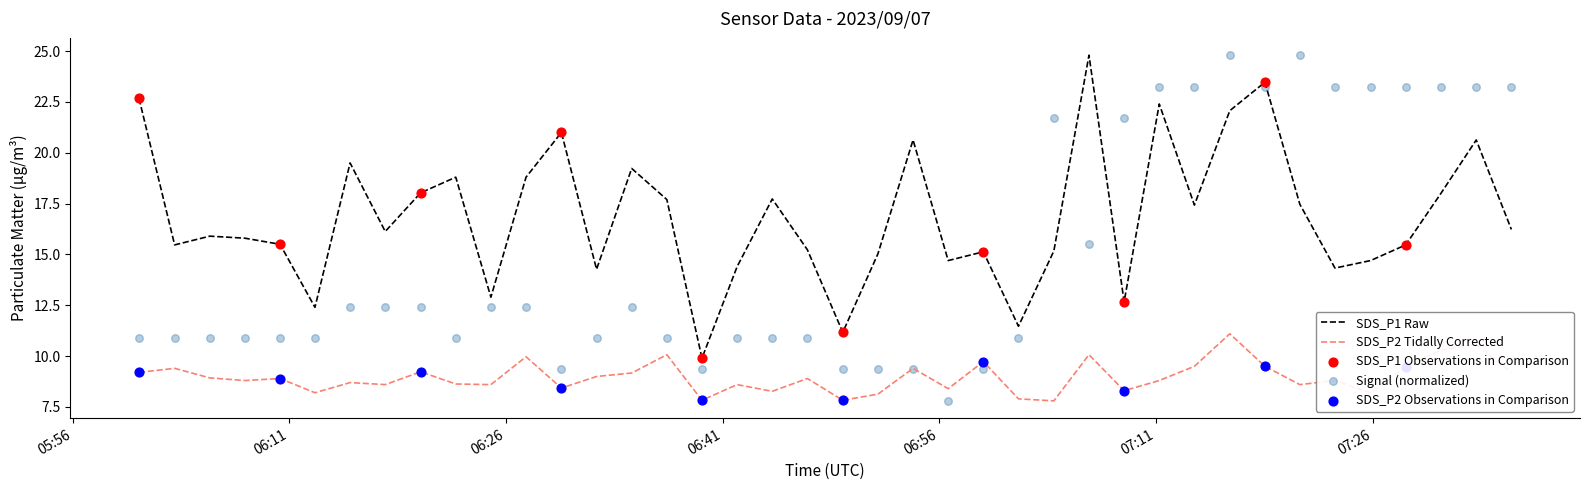

What is the total value across all series at 2023/09/07 06:03:03?

35.8